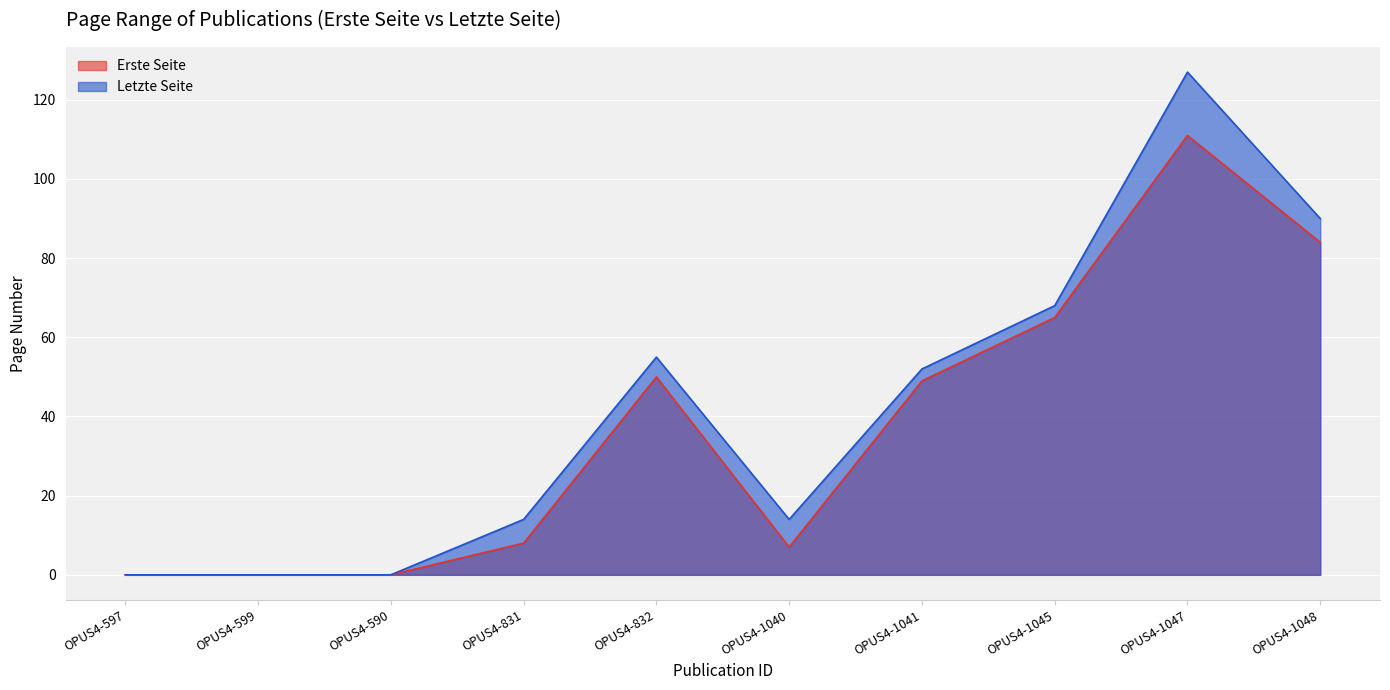

Where is the first local maximum for Letzte Seite?

OPUS4-832